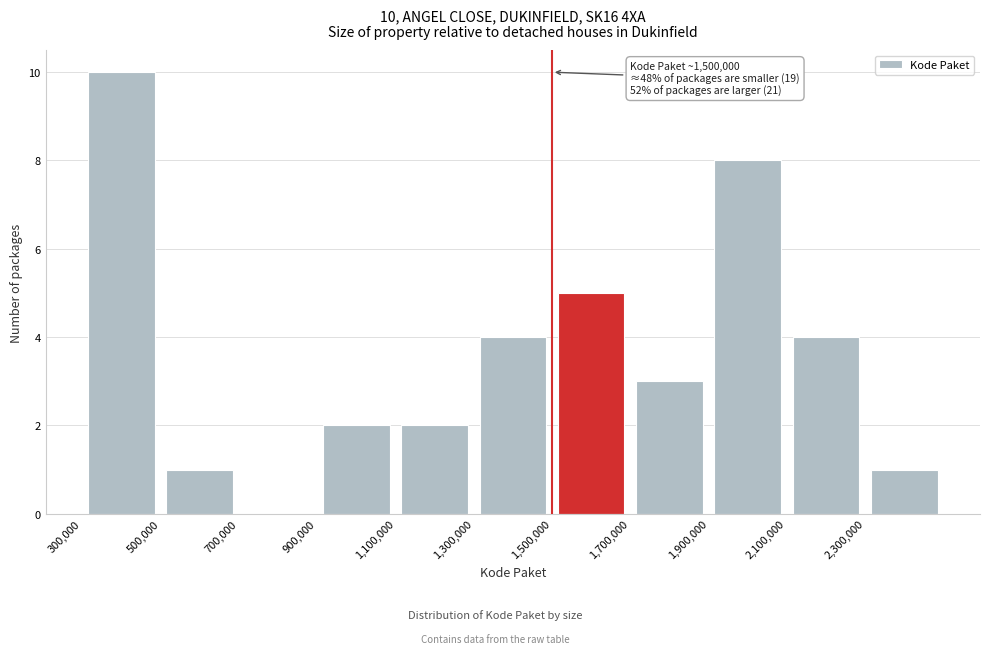

Over which range of the x-axis is the bar tallest?

300000 to 500000